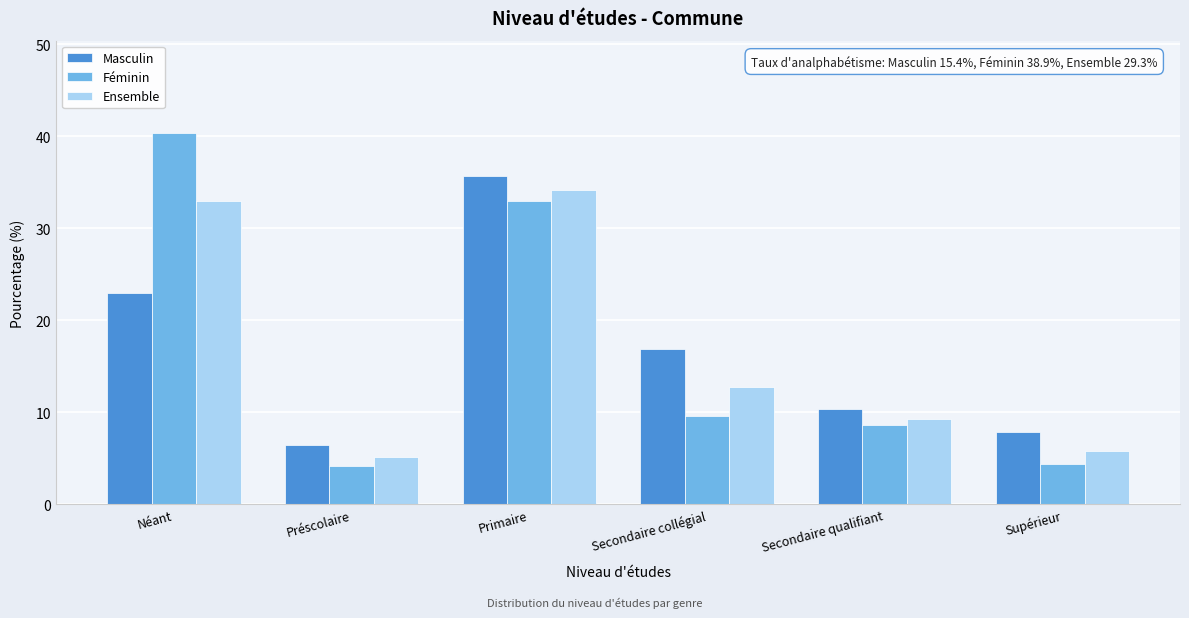

Reading left to right, list all the values displayed in this chart.

Masculin: 23.0	6.4	35.7	16.9	10.3	7.8
Féminin: 40.3	4.1	32.9	9.6	8.6	4.4
Ensemble: 32.9	5.1	34.1	12.7	9.3	5.8